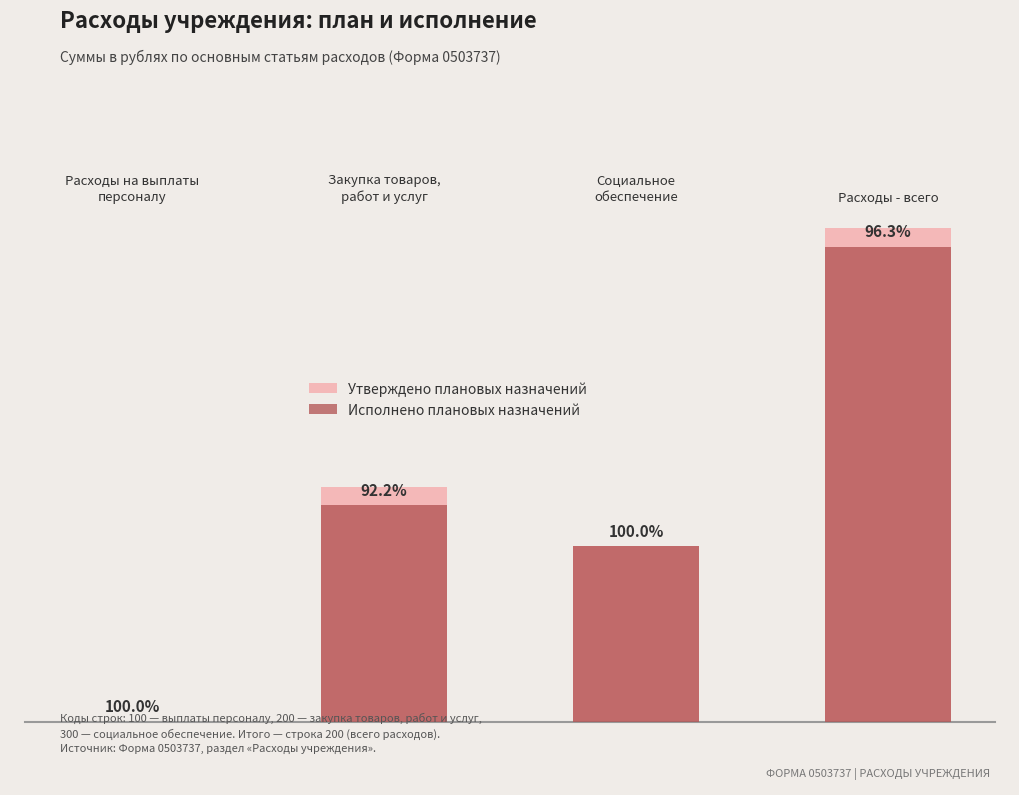

Reading left to right, transcribe all the data shown in this chart.

Утверждено плановых назначений: 38081.1	22882051.6	17134615.2	48085147.8
Исполнено плановых назначений: 38075.6	21093994.4	17134585.0	46297054.9